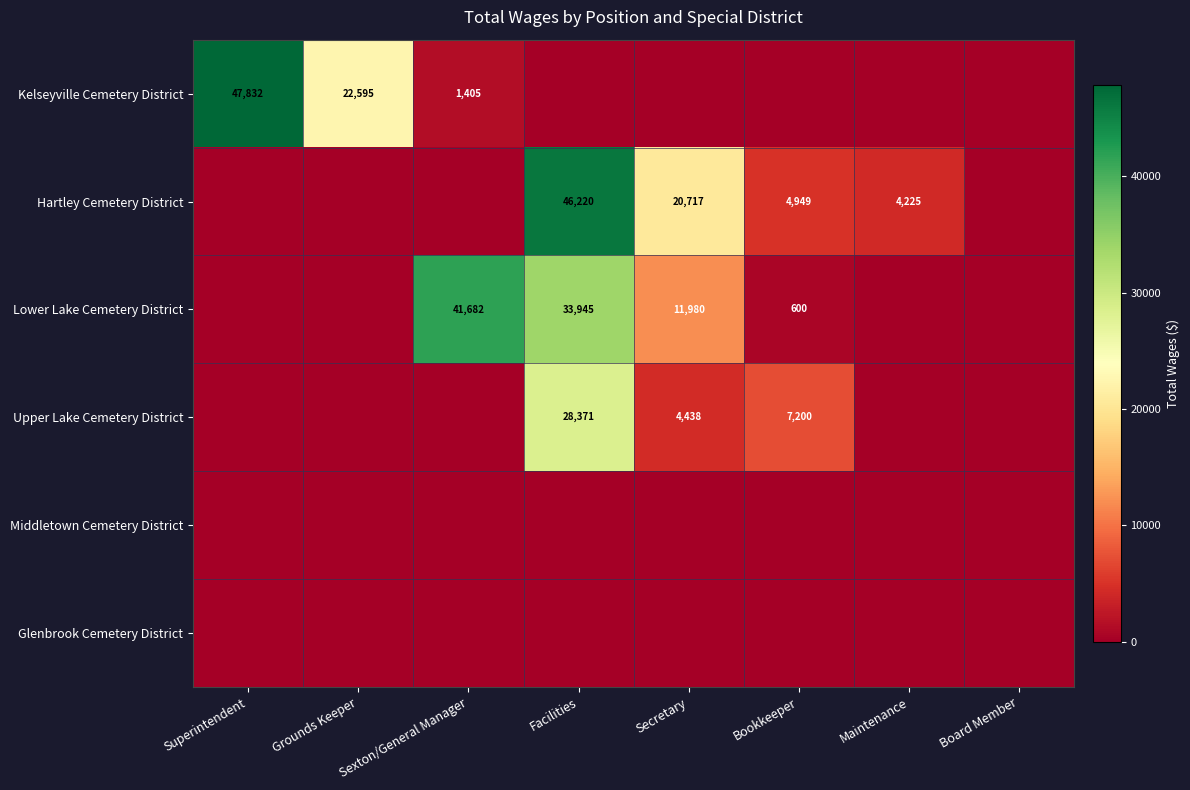

Which label corresponds to the largest value in the chart?

Superintendent